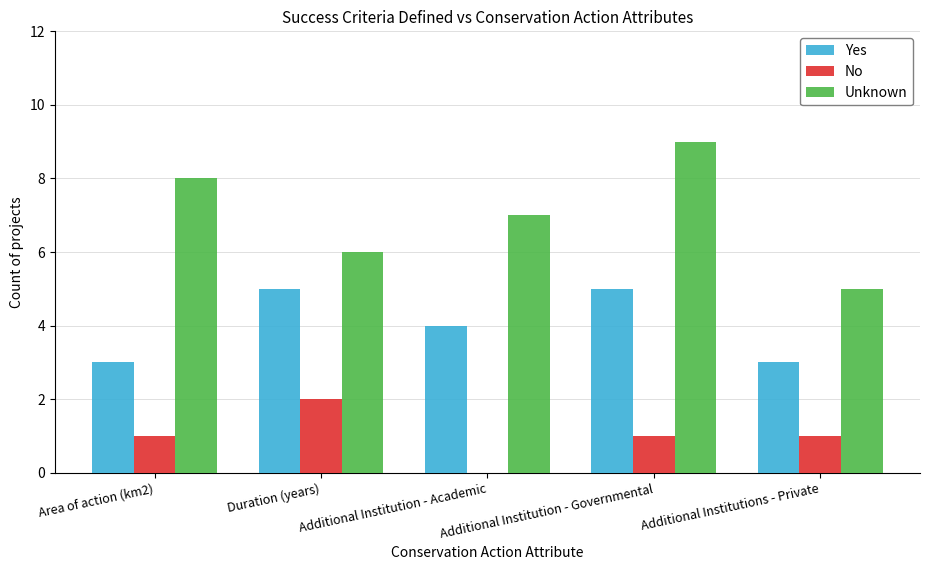

At which category is the sum across all series the highest?

Additional Institution - Governmental